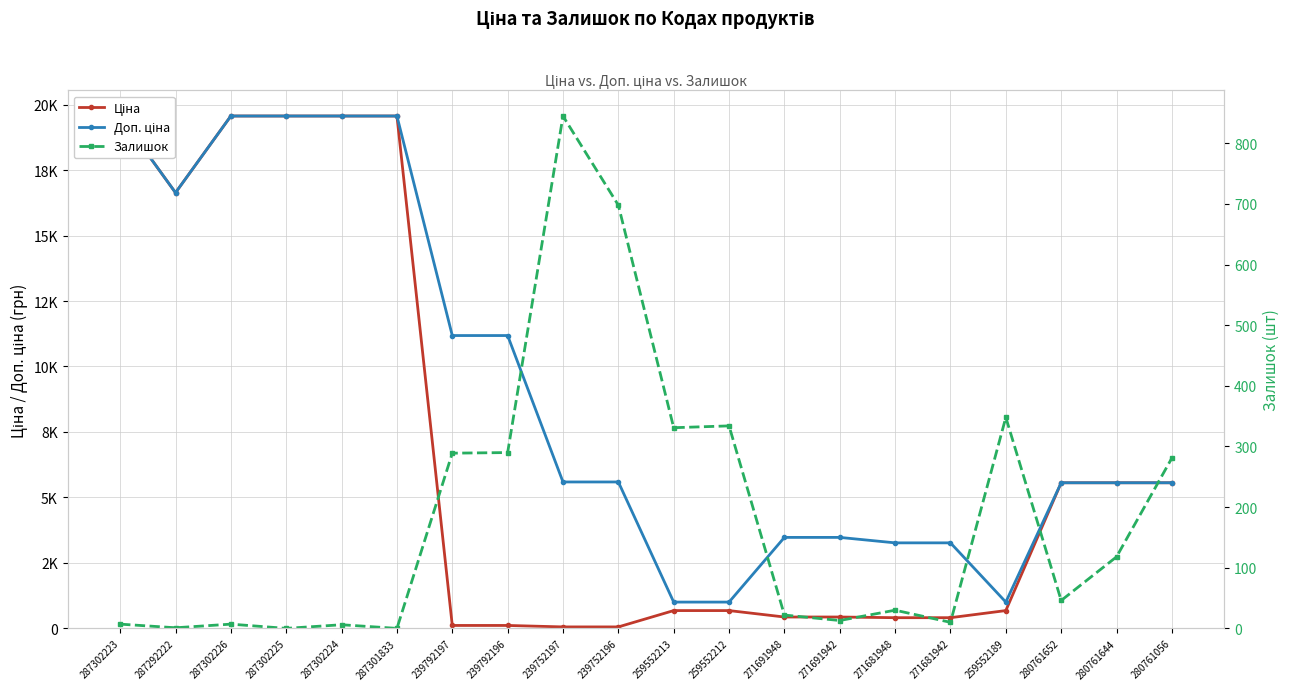

What is the spread (max minus min) of values at 271691942?

3461.1